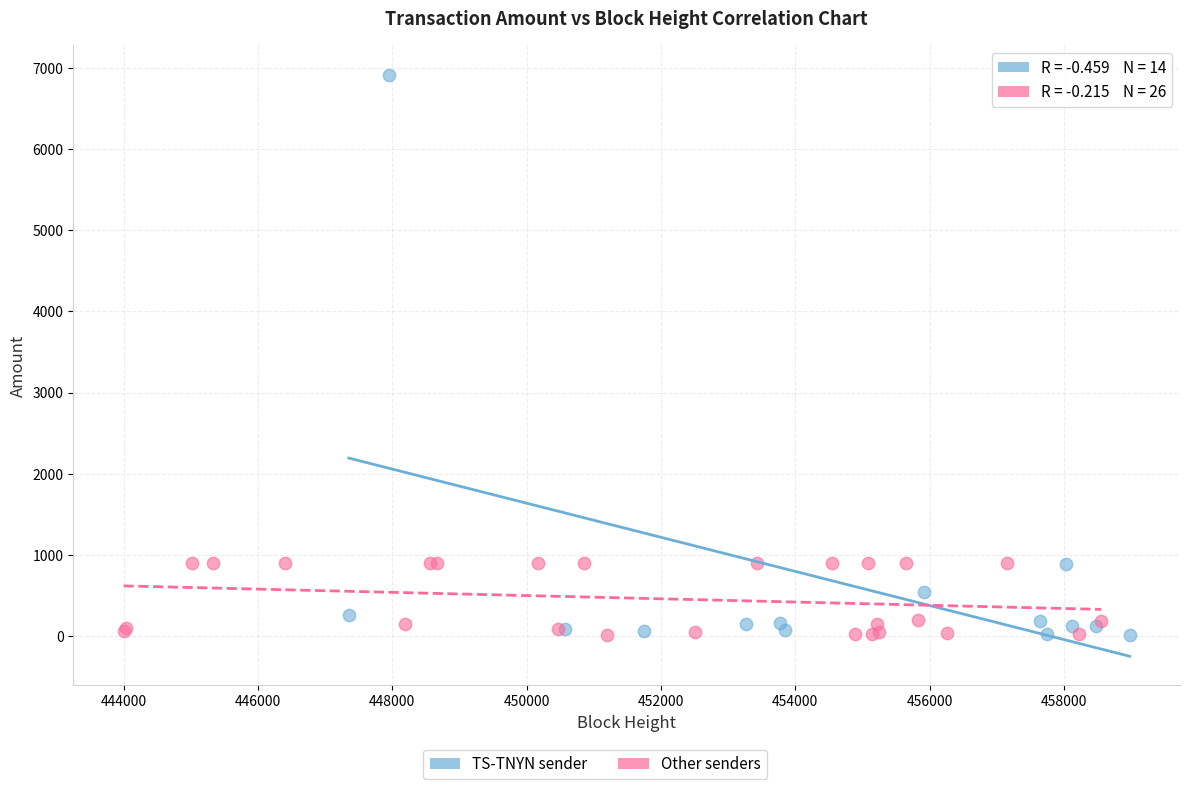

Which series reaches the maximum Y coordinate?

TS-TNYN sender